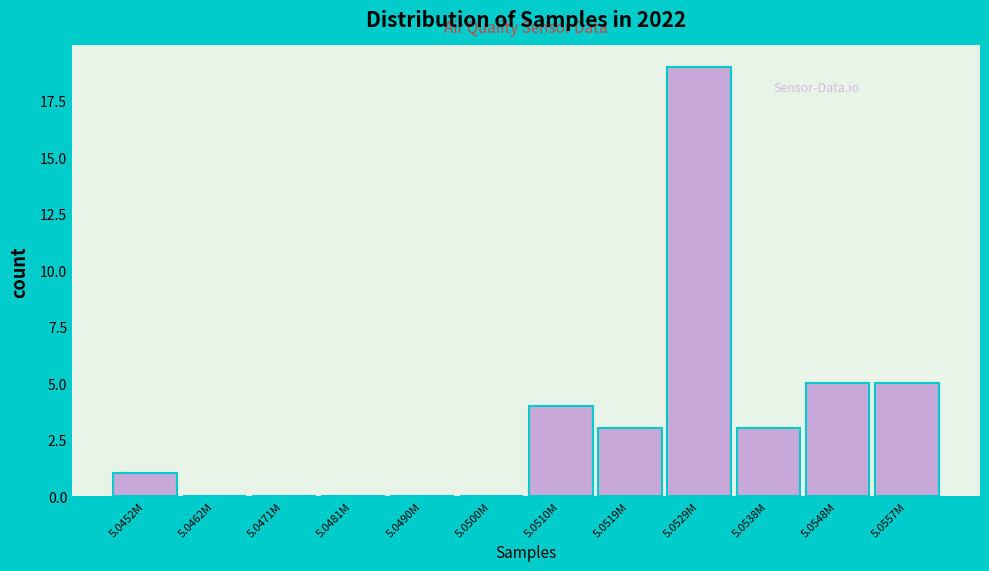

Reading left to right, what are all the values shown in this chart?

5.0452M=1	5.0462M=0	5.0471M=0	5.0481M=0	5.0490M=0	5.0500M=0	5.0510M=4	5.0519M=3	5.0529M=19	5.0538M=3	5.0548M=5	5.0557M=5